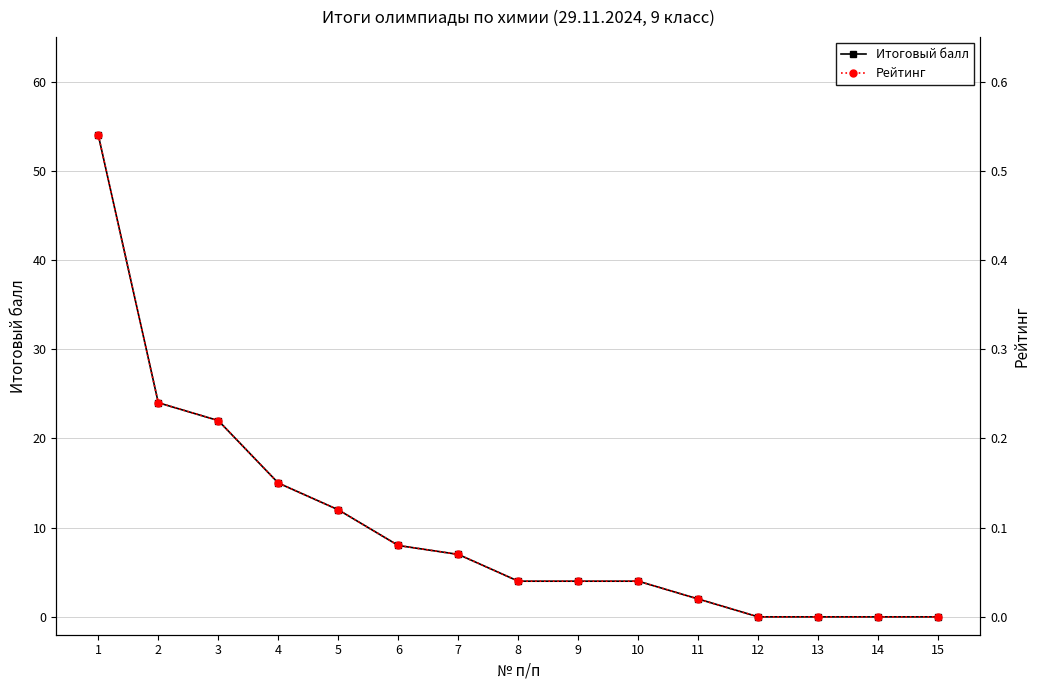

True or false: Рейтинг and Итоговый балл intersect in this chart.

False